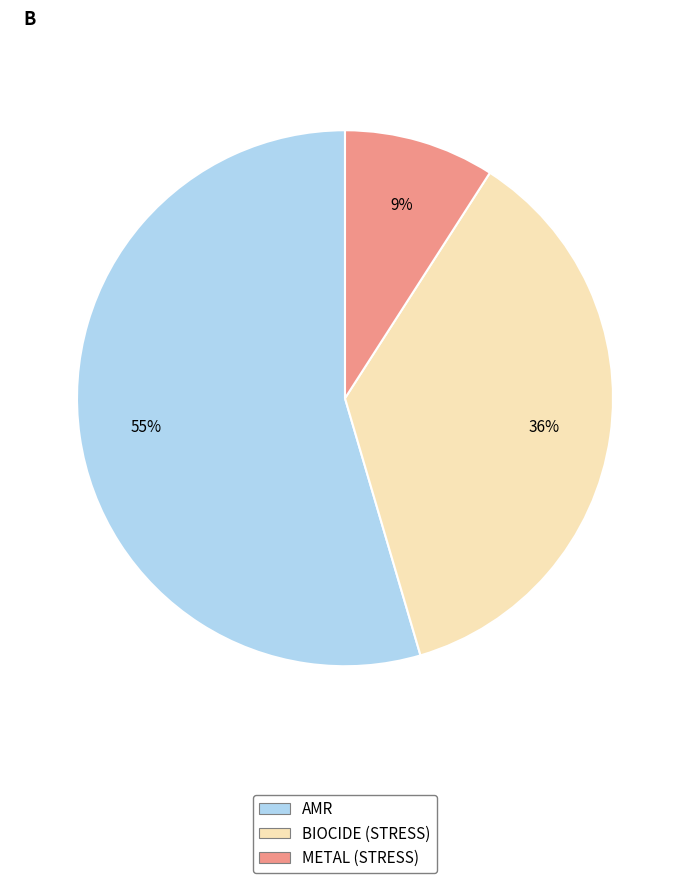

Is it true that BIOCIDE (STRESS) is 36% of the pie?

True